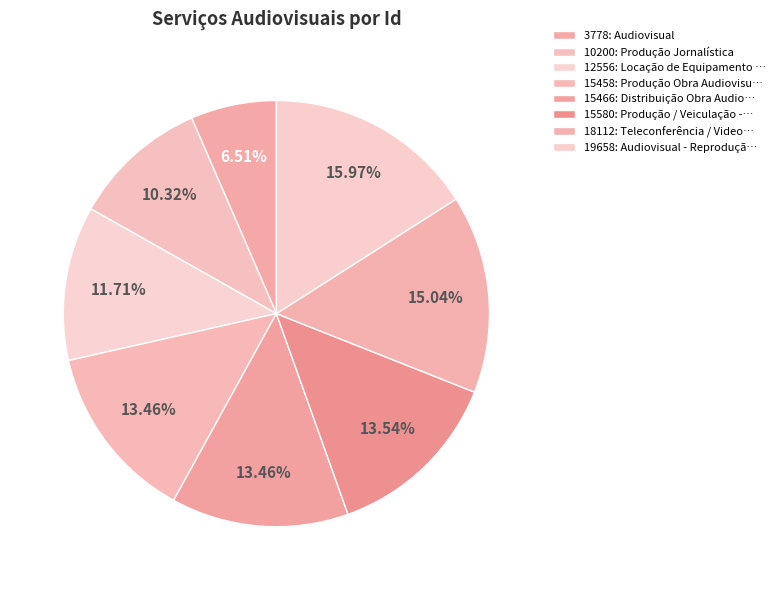

How many slices are in this pie chart?

8